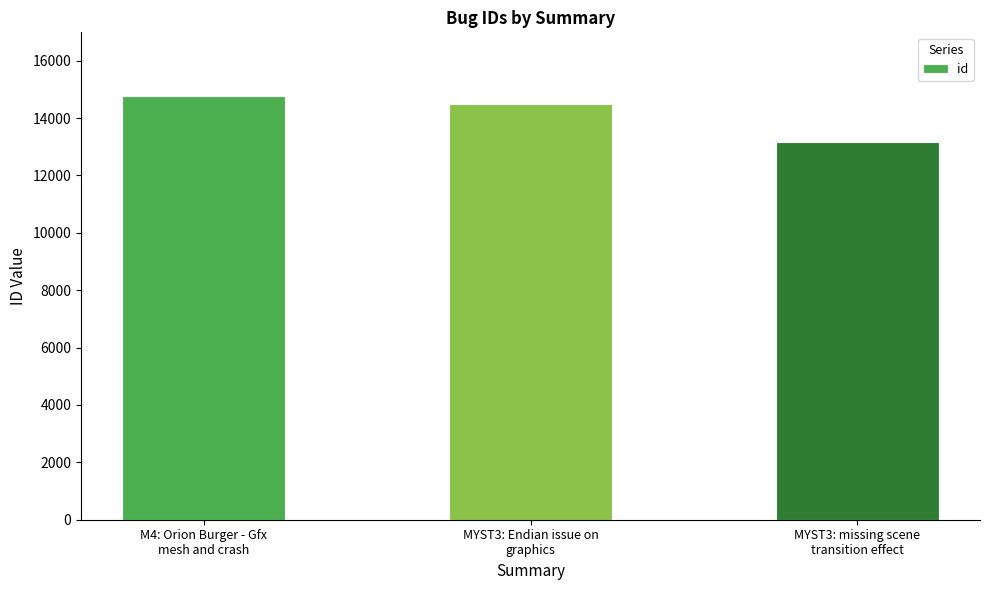

Where does the data first go above 14505?

M4: Orion Burger - Gfx
mesh and crash